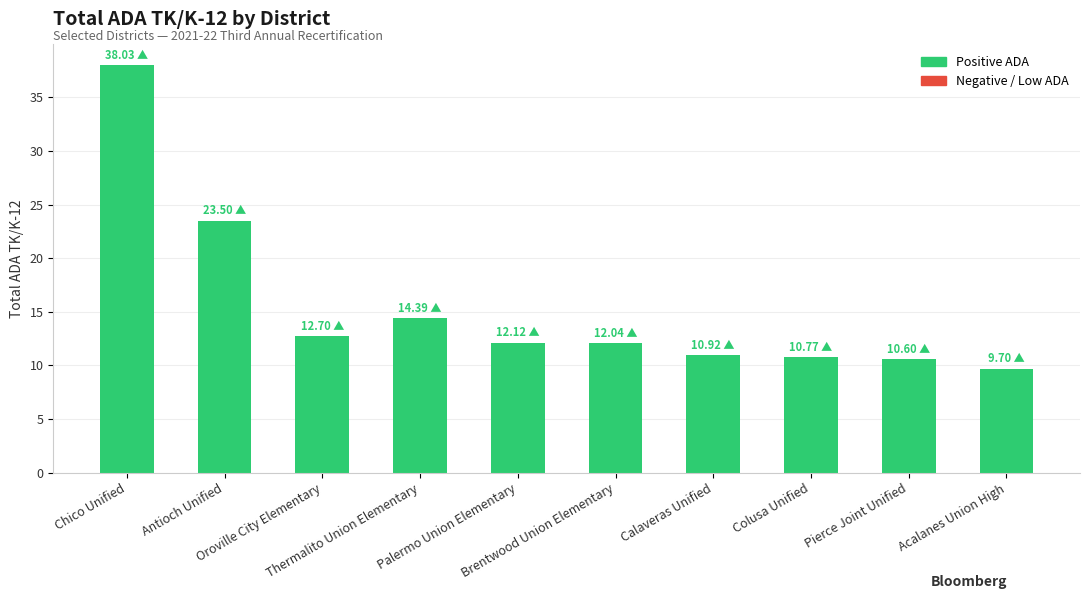

The chart shows a value of 10.8 at Colusa Unified. True or false?

True